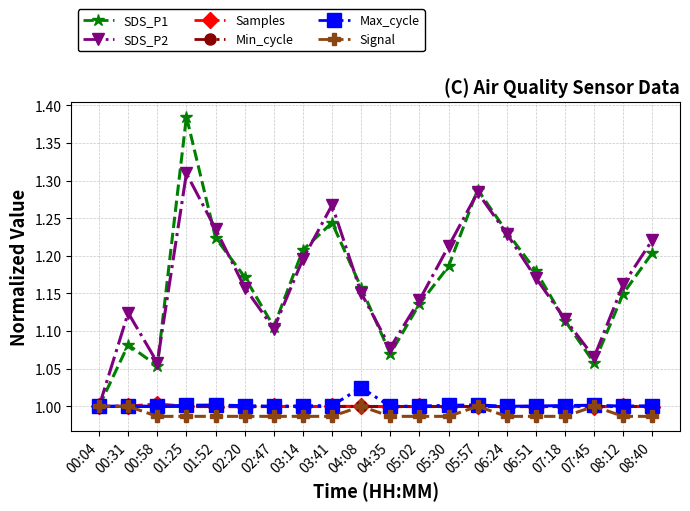

True or false: Signal has more than 0 interior local peaks.

True